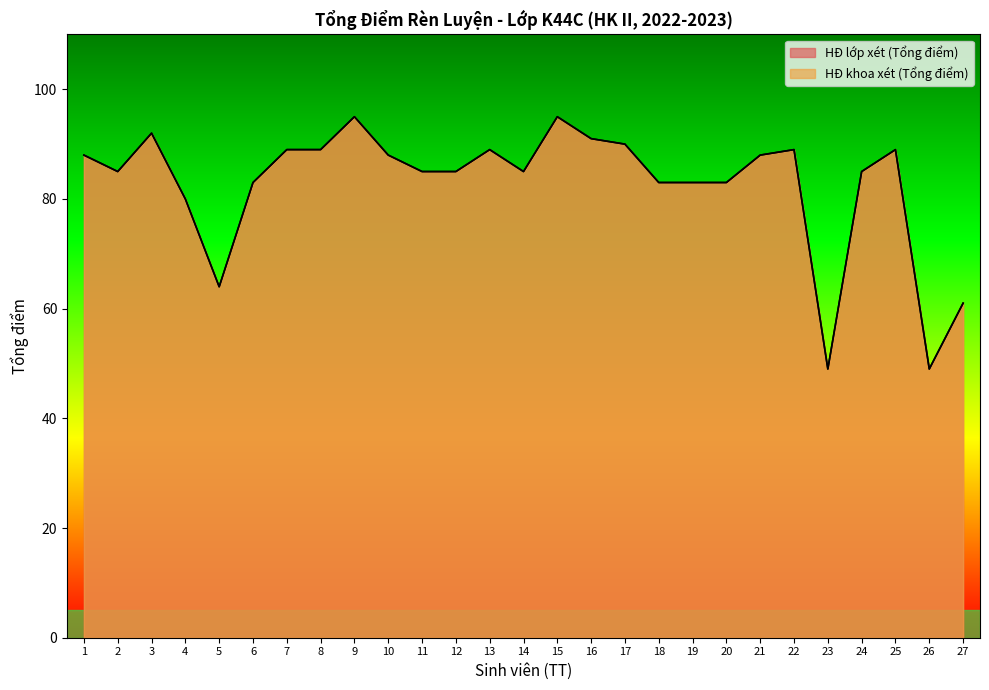

In HĐ lớp xét (Tổng điểm), how many points are lower than both neighbors (excluding endpoints)?

5